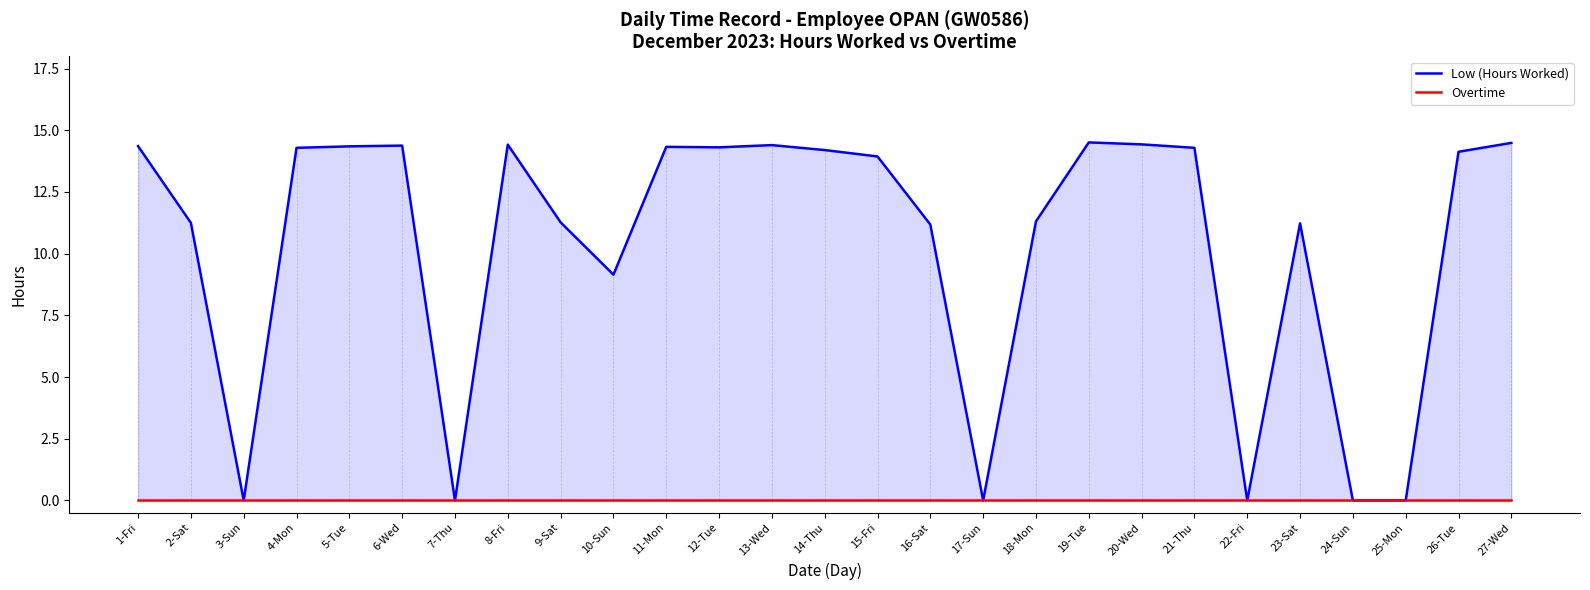

Does the chart have visible grid lines?

No